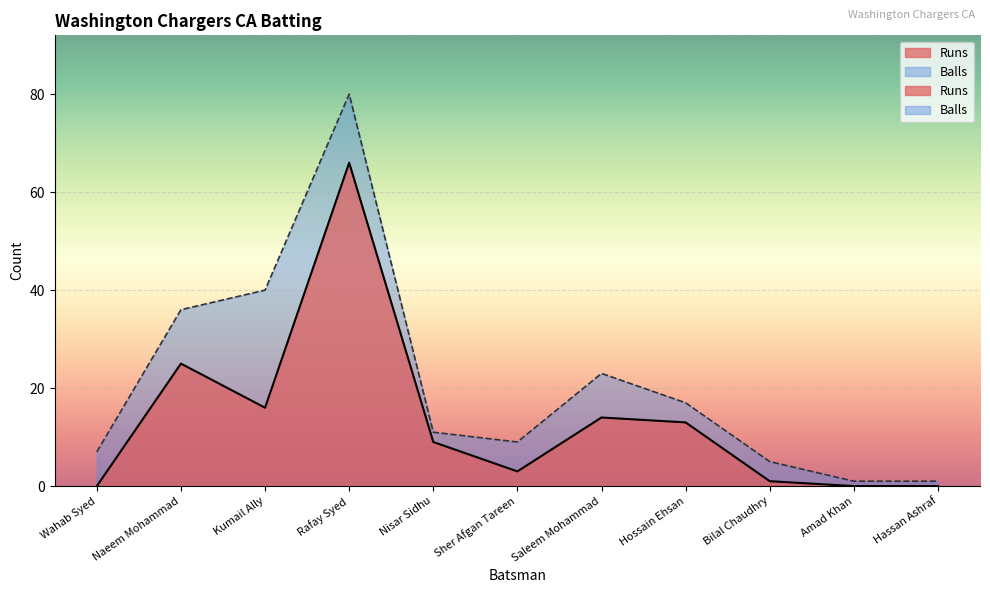

What is the label of the 10th point from the left?

Amad Khan